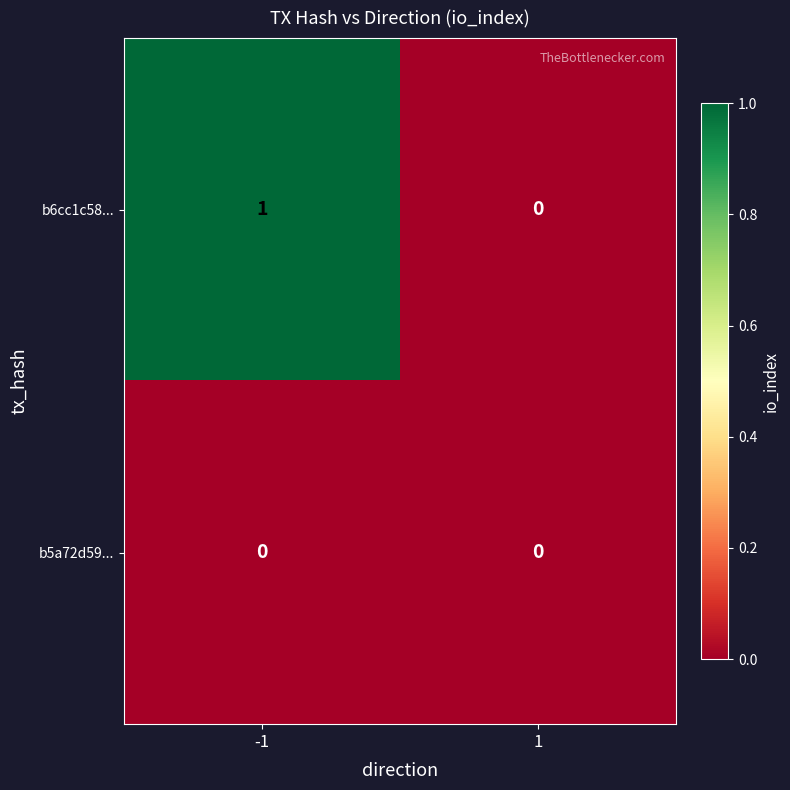

Which series has the largest total across all categories?

b6cc1c58...